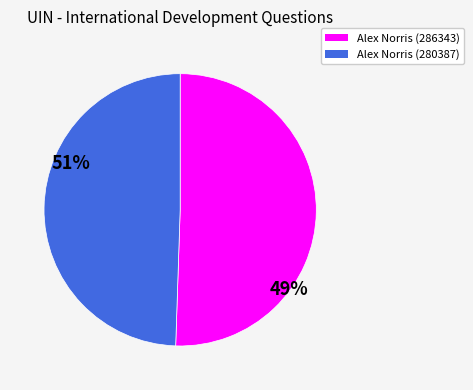

Combined, do Alex Norris (286343) and Alex Norris (280387) account for over 50%?

Yes